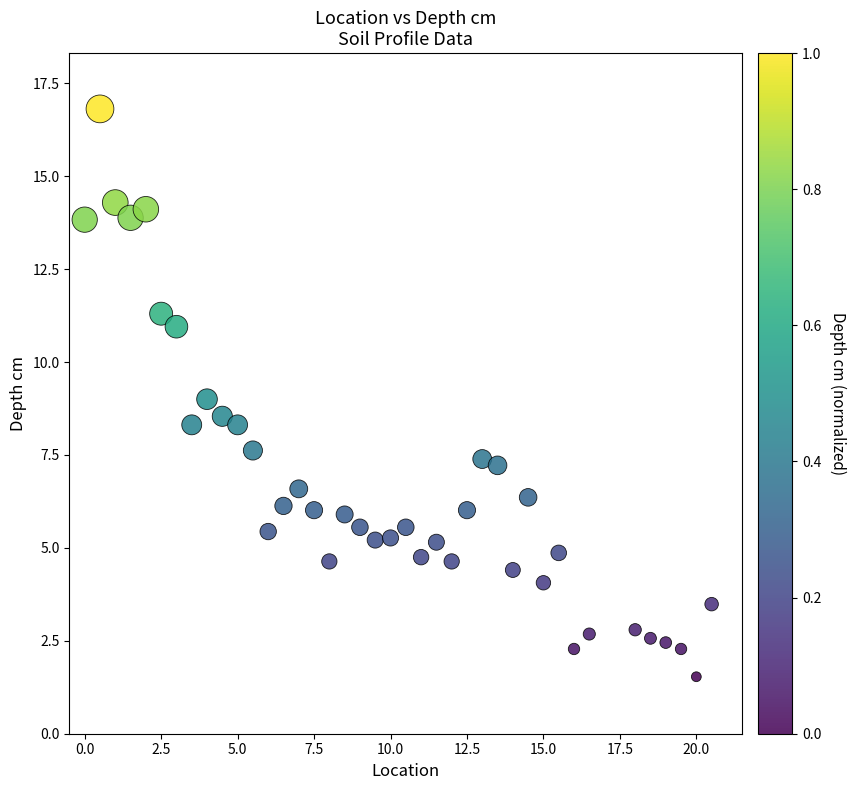

What is the range of Y values (max minus min)?

15.3